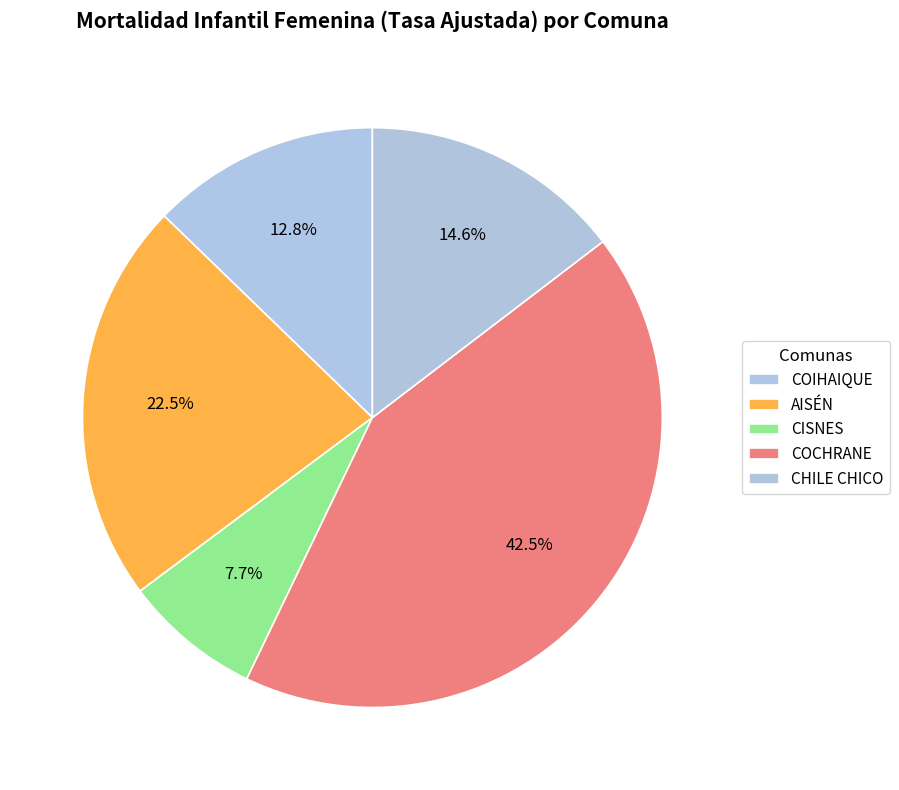

Is CHILE CHICO the majority of the pie?

No